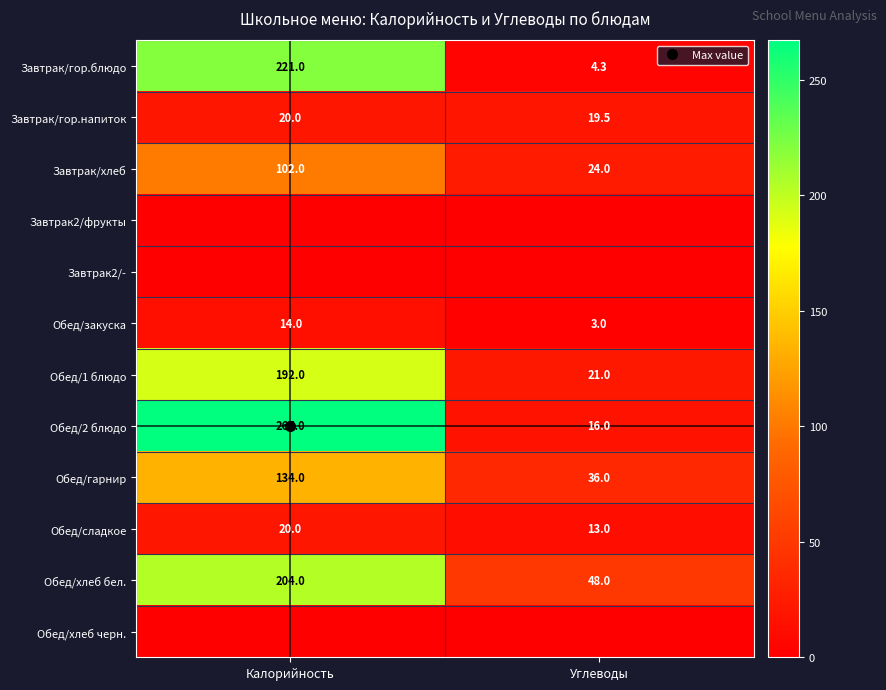

Is it true that Обед/хлеб бел. equals 304.7 at Калорийность?

False